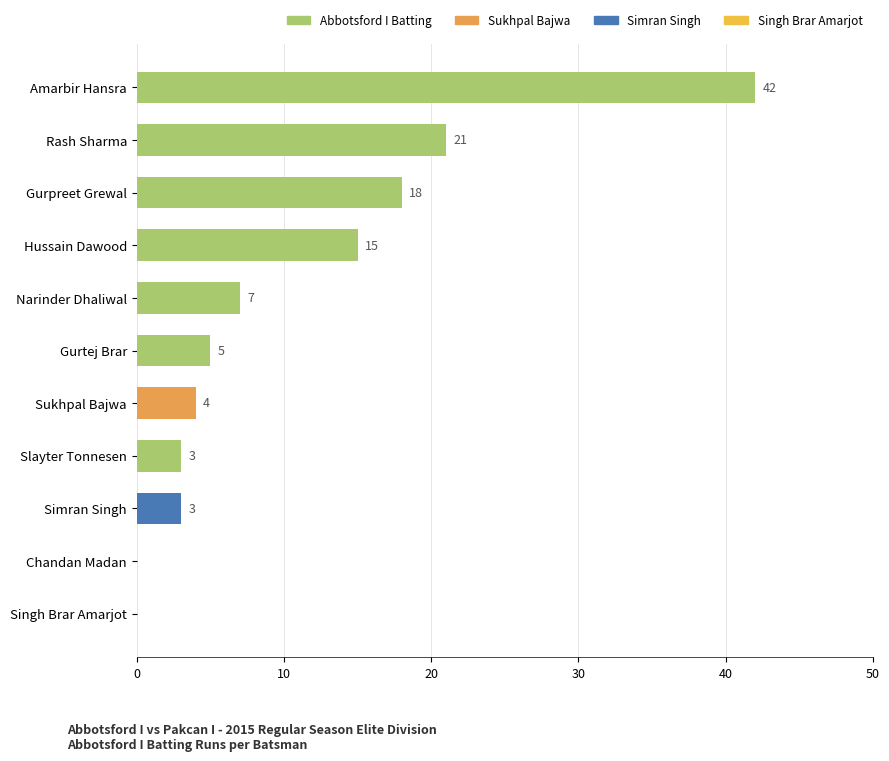

Where is the data nearest to the value 21?

Rash Sharma